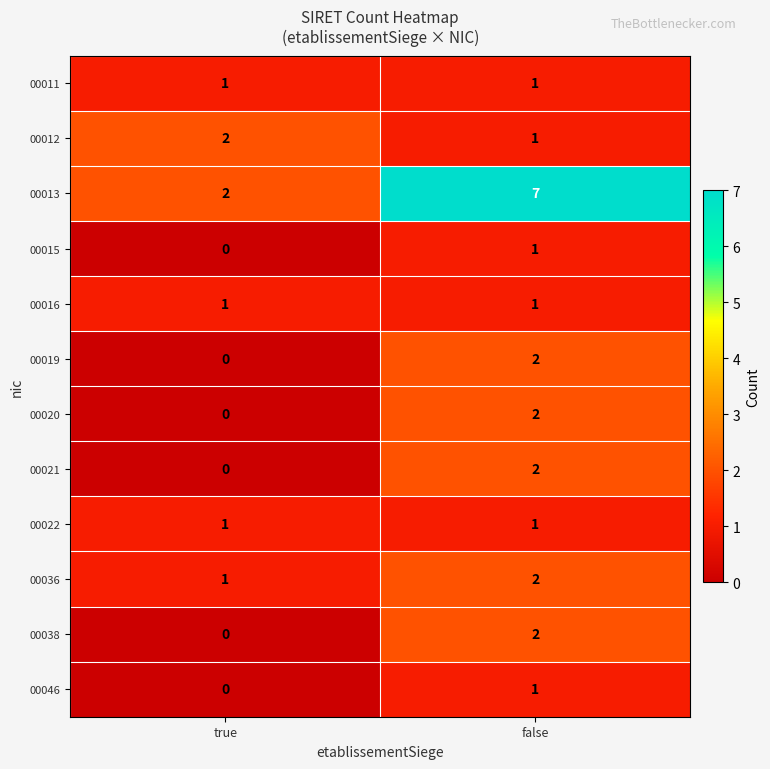

Reading left to right, list all the values displayed in this chart.

00011: true=1	false=1
00012: true=2	false=1
00013: true=2	false=7
00015: true=0	false=1
00016: true=1	false=1
00019: true=0	false=2
00020: true=0	false=2
00021: true=0	false=2
00022: true=1	false=1
00036: true=1	false=2
00038: true=0	false=2
00046: true=0	false=1